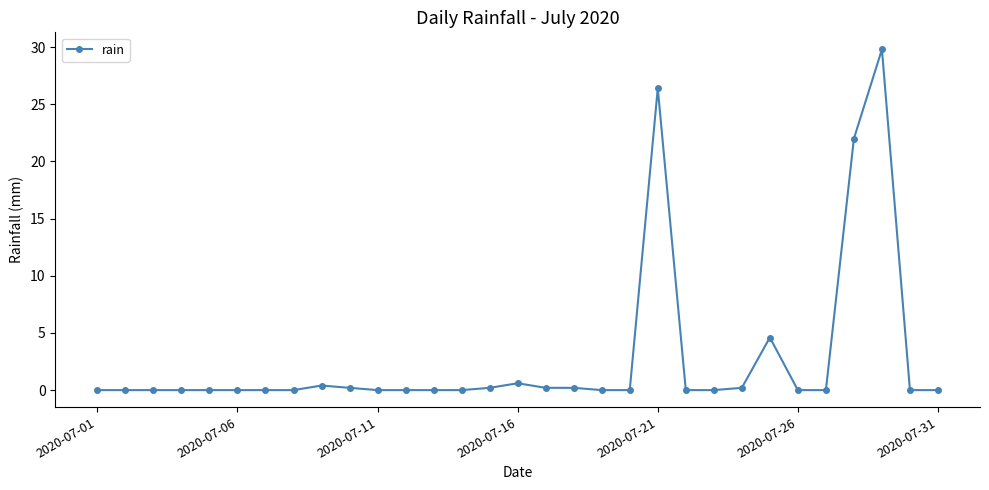

True or false: the data has more than 1 interior local peaks.

True